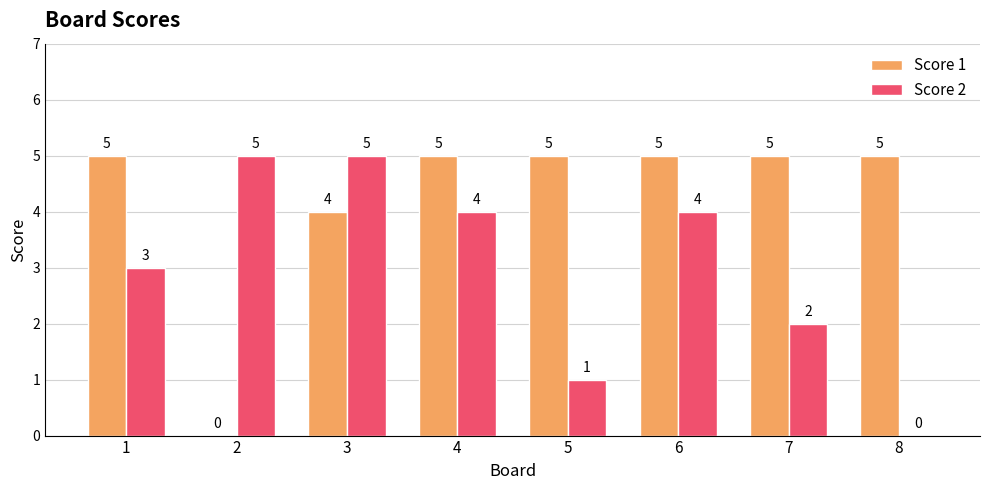

True or false: Score 1 has a value of 5 at 1.

True